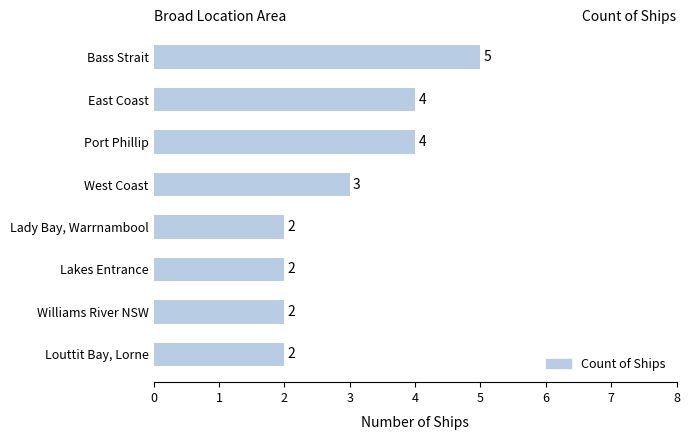

What is the difference between the maximum and minimum values?

3